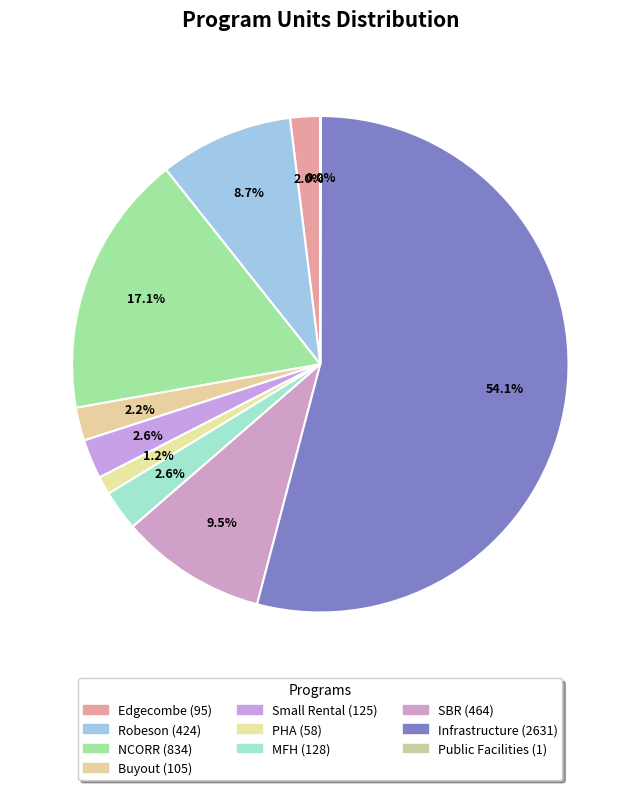

To the nearest percent, what percentage of the pie is Buyout?

2%